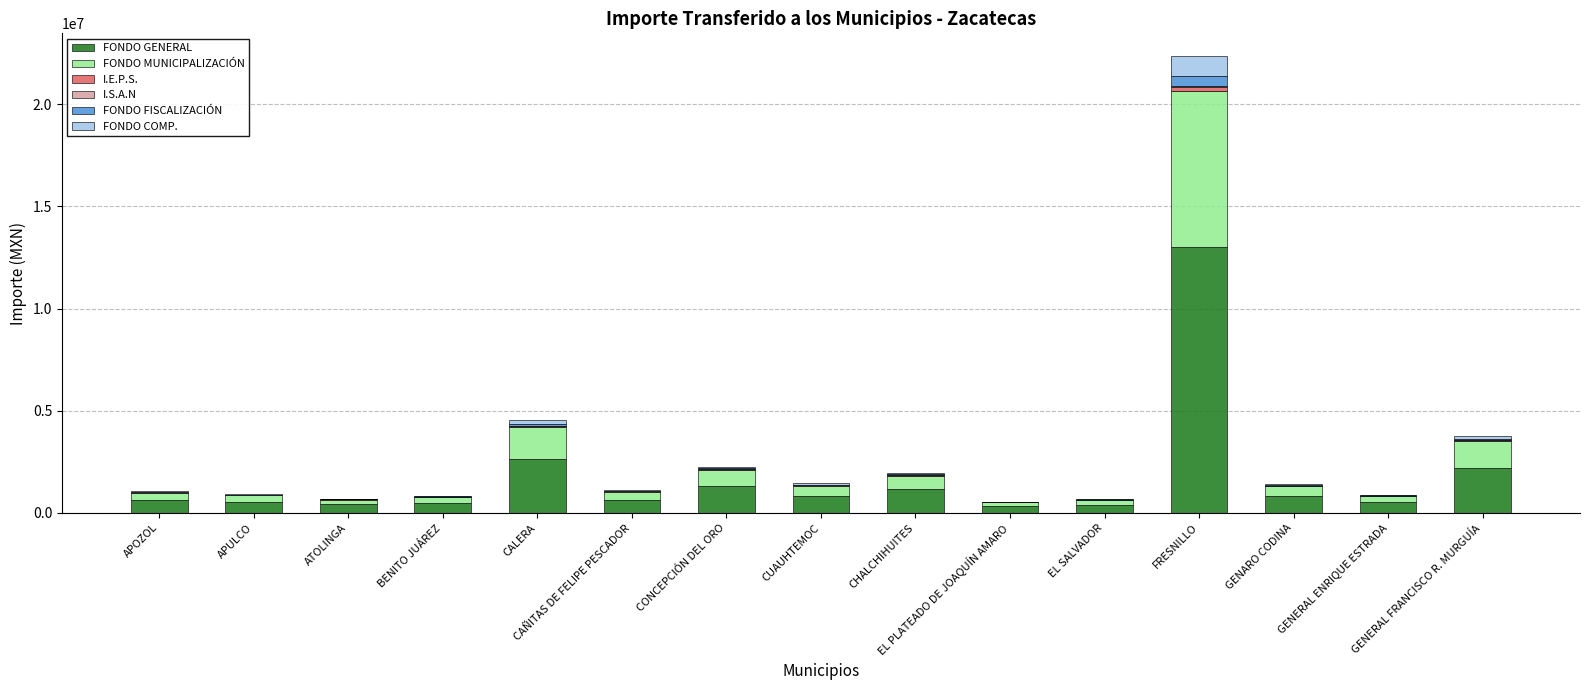

What is the highest value of the FONDO GENERAL series?

12993997